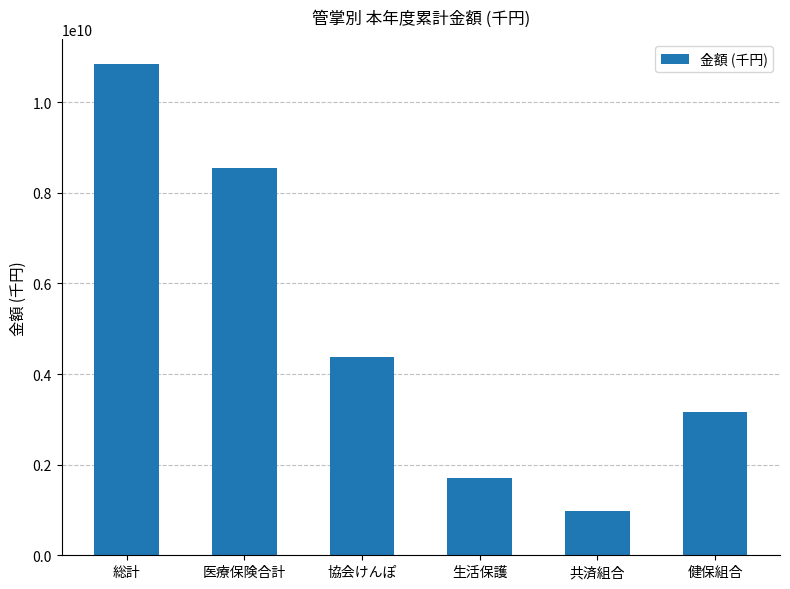

Rank the categories by value from lowest to highest.

共済組合, 生活保護, 健保組合, 協会けんぽ, 医療保険合計, 総計